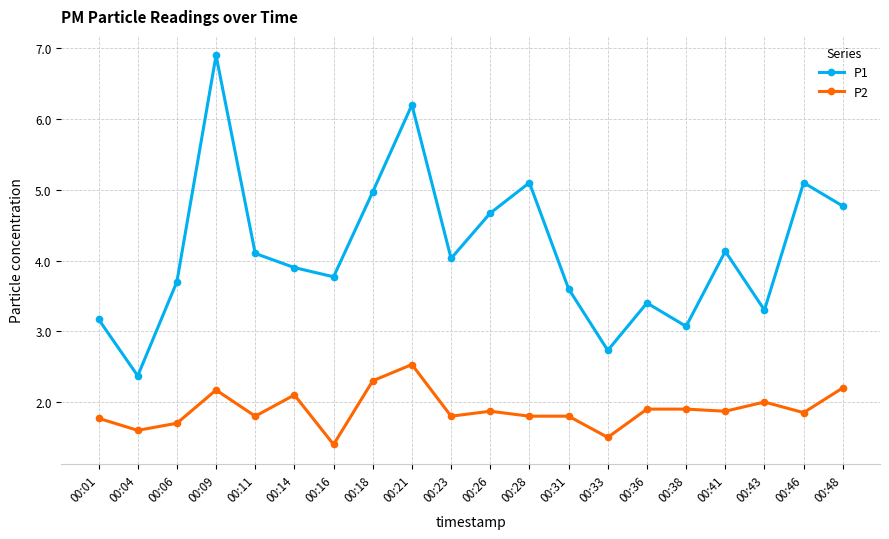

How many lines are shown in the chart?

2